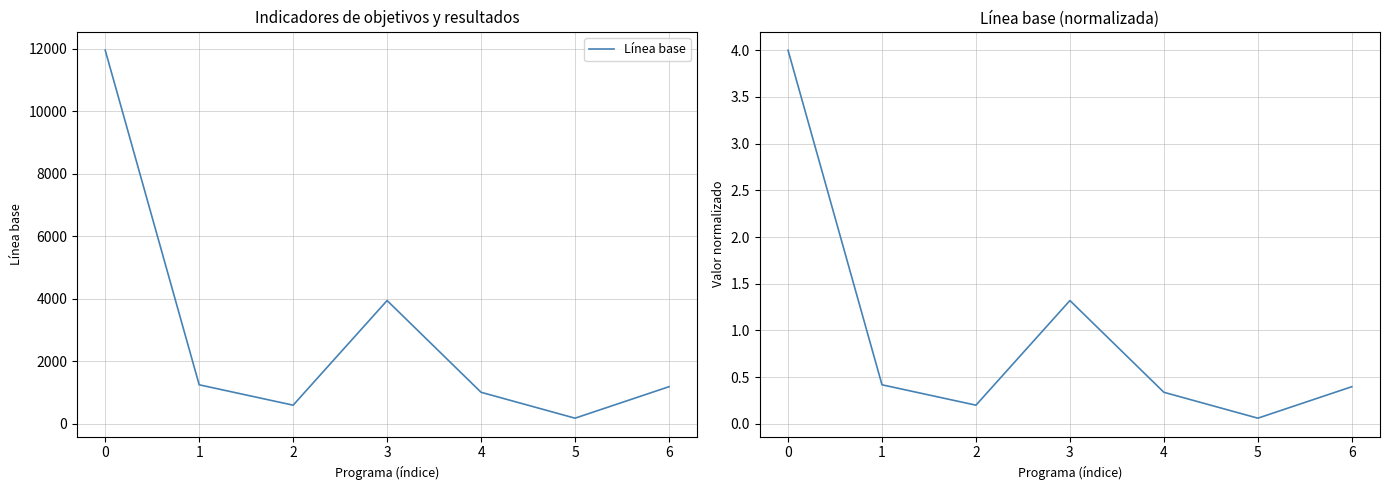

Read the Línea base (norm.) value at 3.

1.3